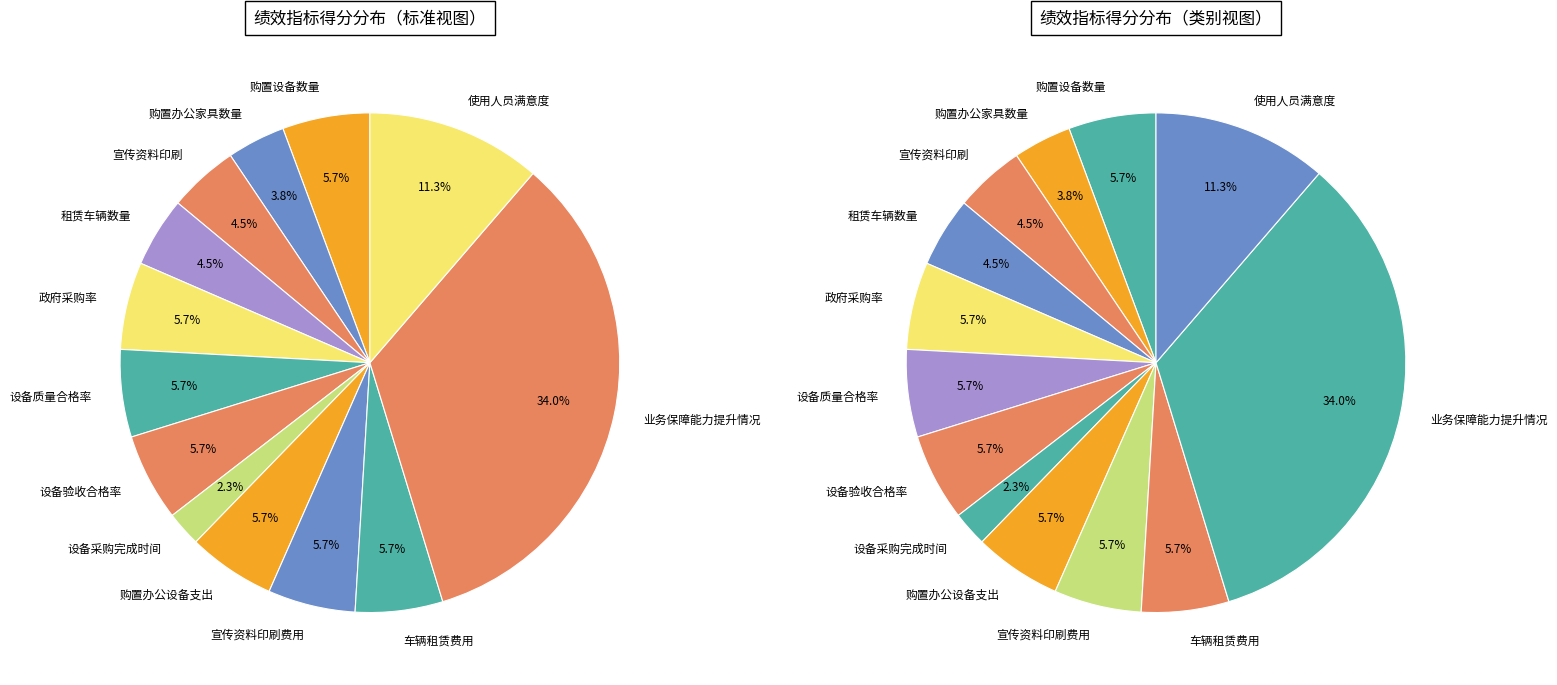

Approximately how many times larger is the value at 车辆租赁费用 compared to 宣传资料印刷费用?

1.0